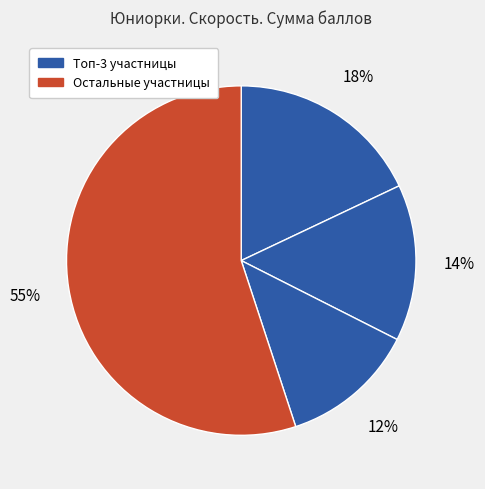

Count the number of slices in the pie.

4